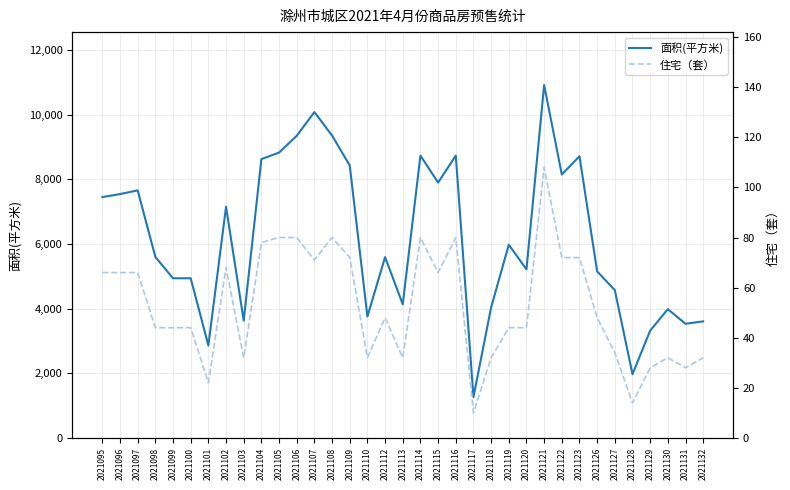

How many lines are shown in the chart?

2